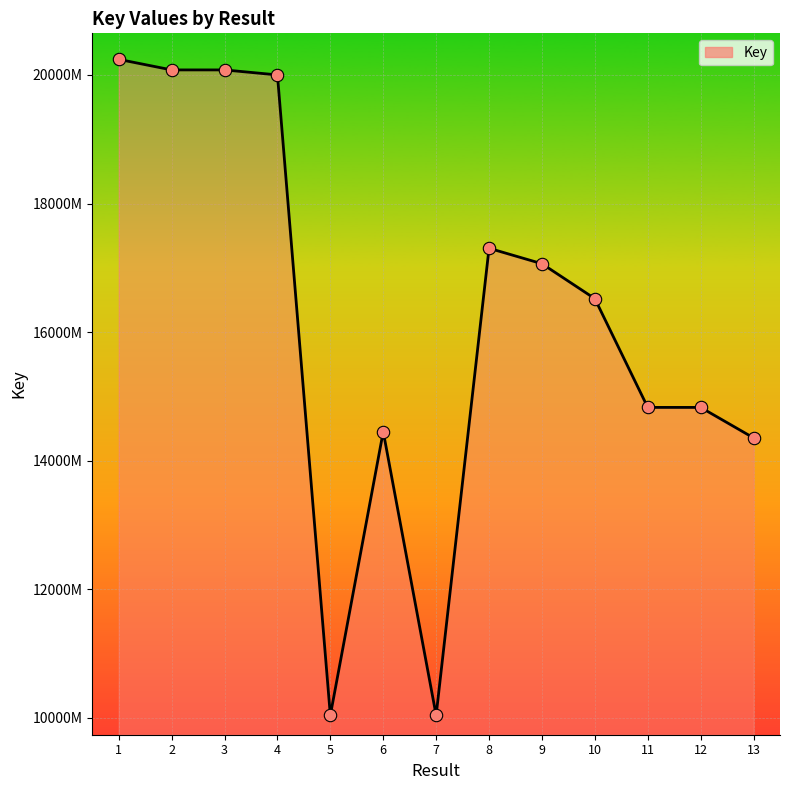

What is the change in value from 6 to 7?

-44125606